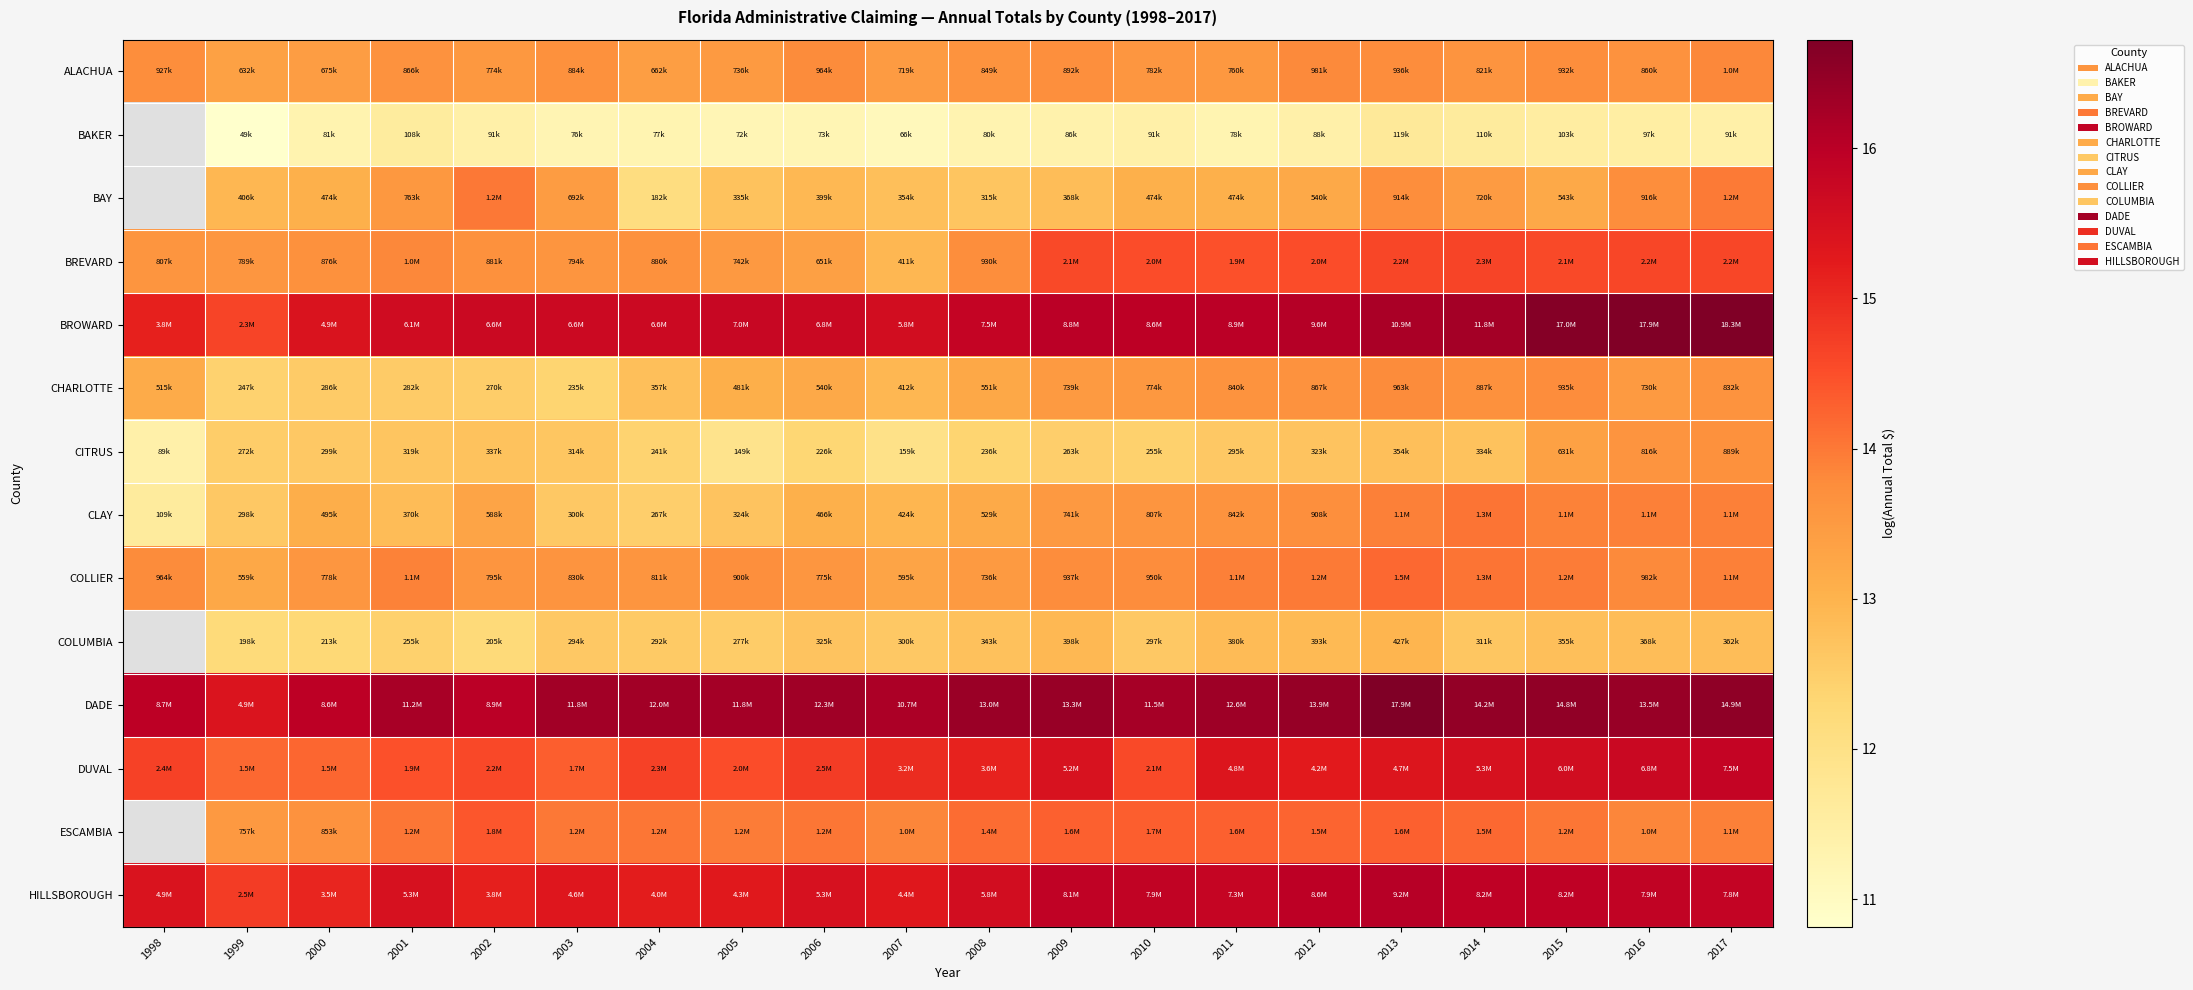

What is the minimum value shown in the chart?

10.8